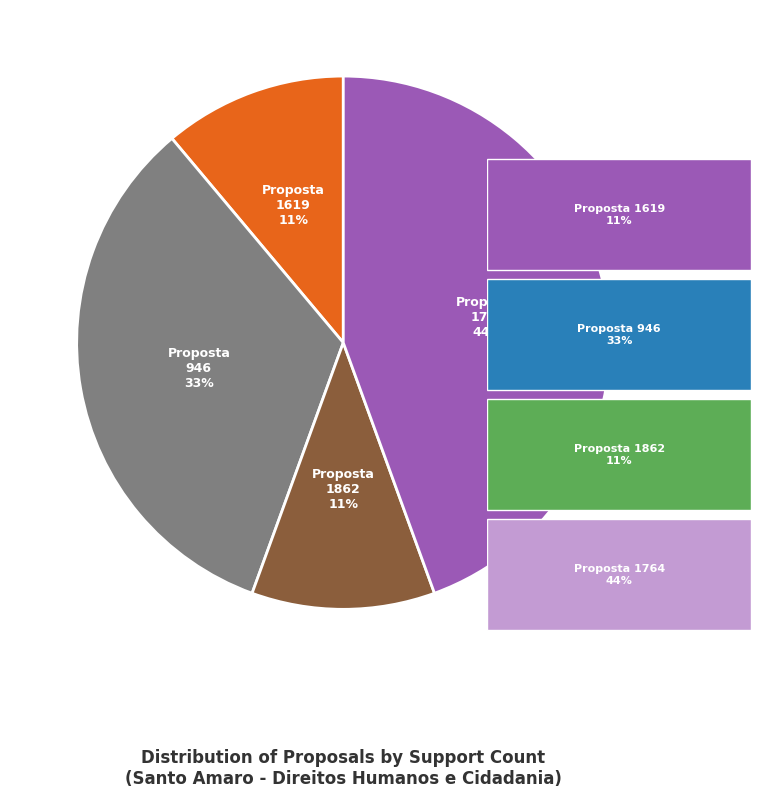

Is there a majority slice in this chart?

No